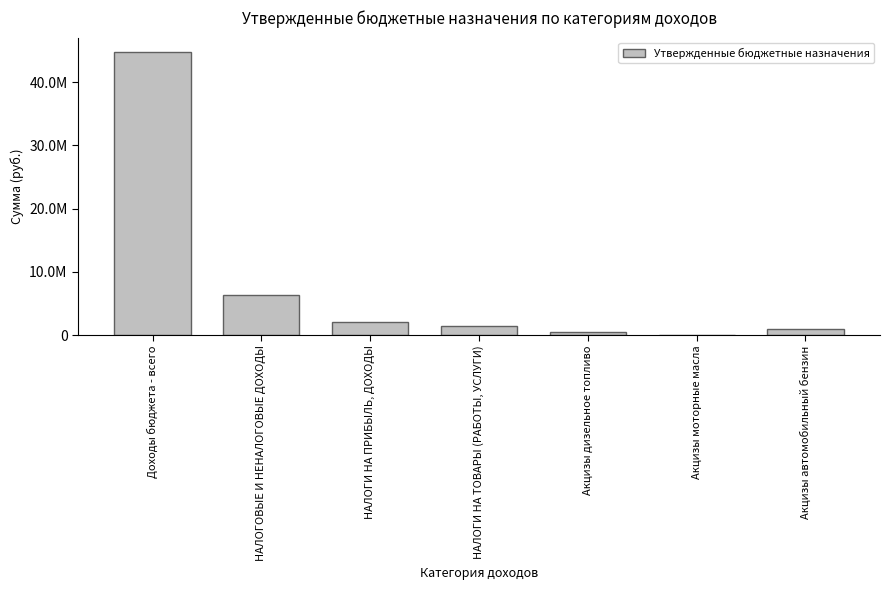

The value at Акцизы автомобильный бензин is 503695.6. True or false?

False